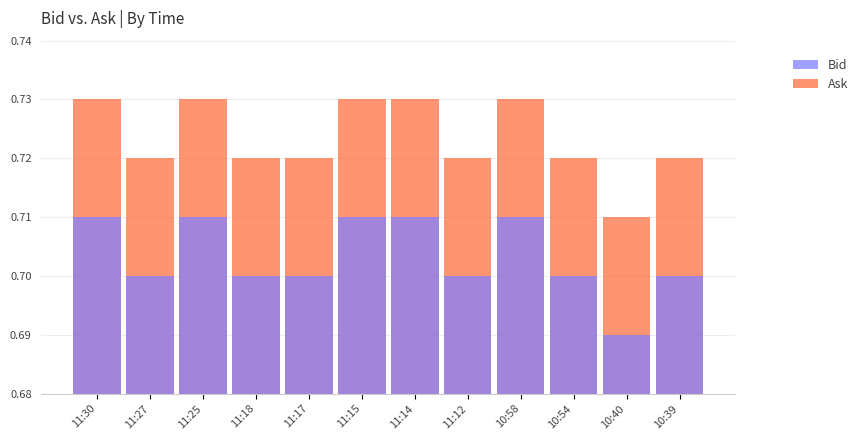

What are all the series names shown in the legend?

Bid, Ask